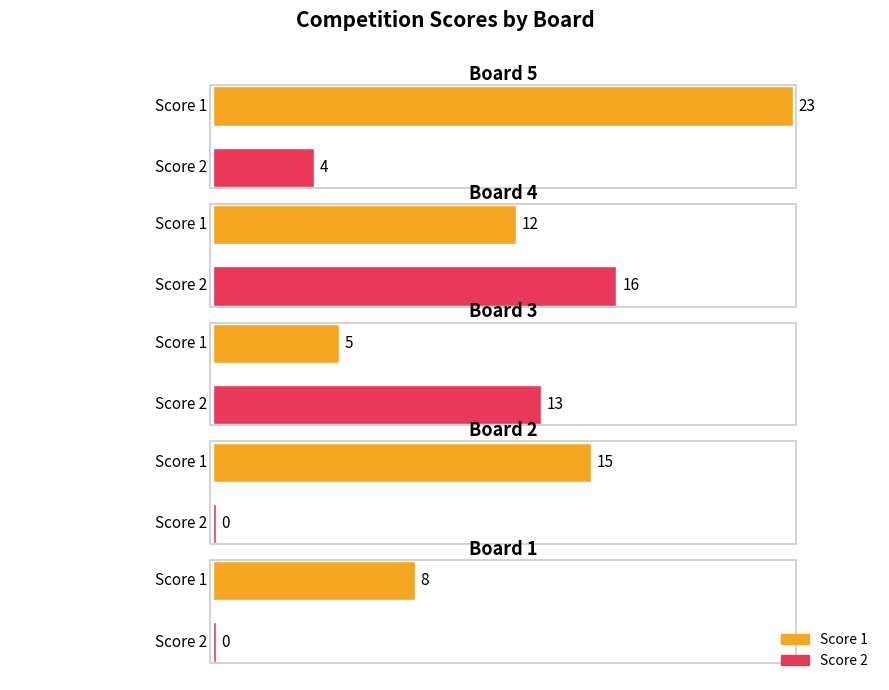

The Score 2 series shows 13 at Board 3. True or false?

True